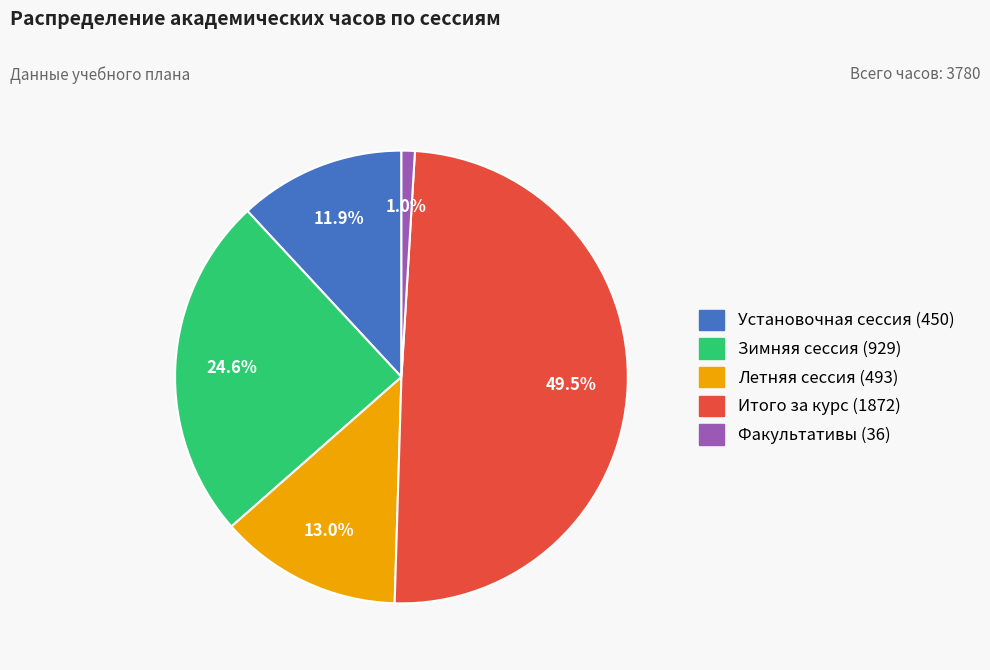

Does Итого за курс represent more than half of the total?

No